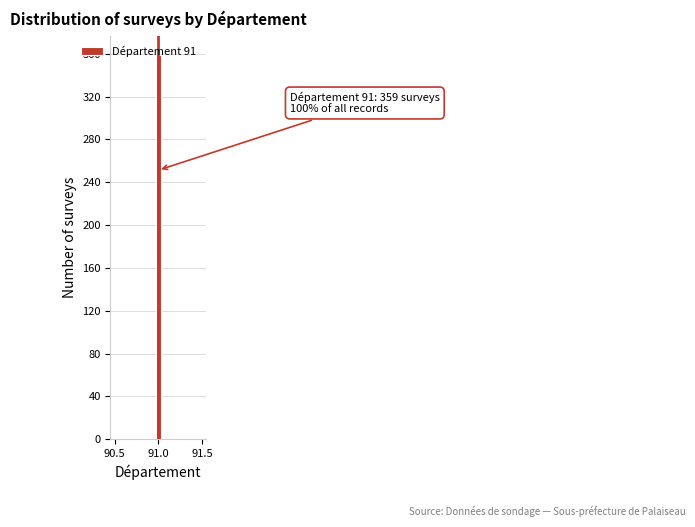

Read against the x-axis, roughly where is the centre of the tallest bar?

91.00